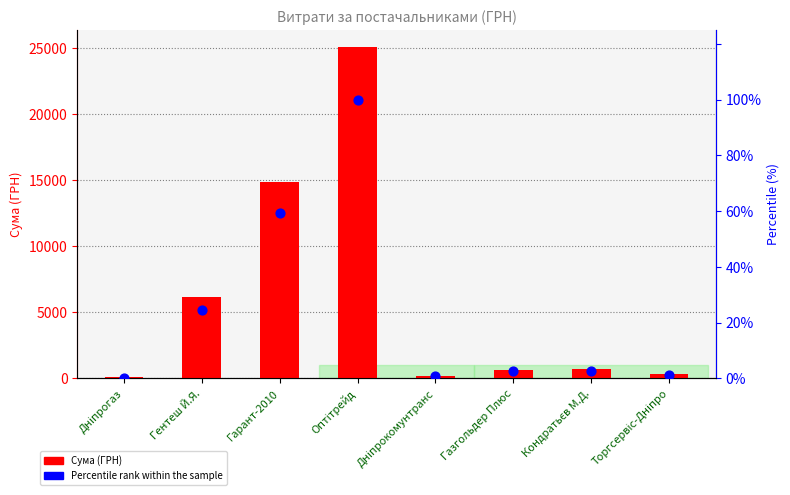

Which series has the largest total across all categories?

Сума (ГРН)